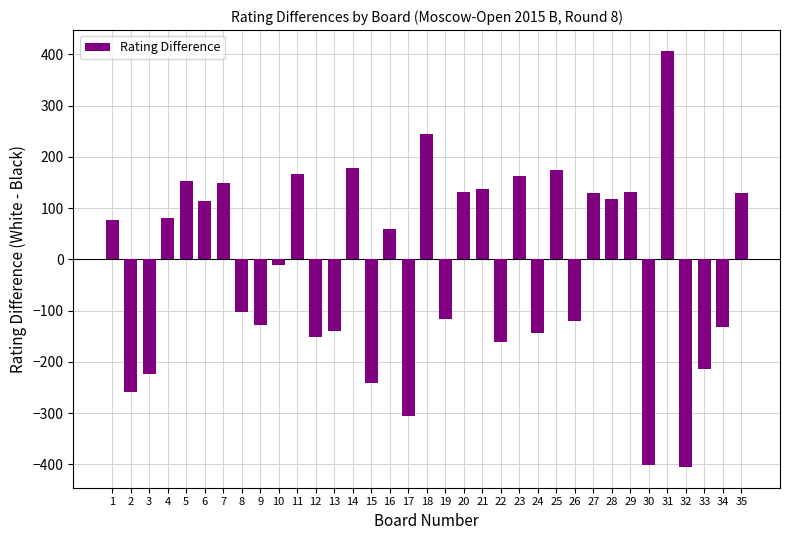

What is the value of the 8th bar from the left?

-102